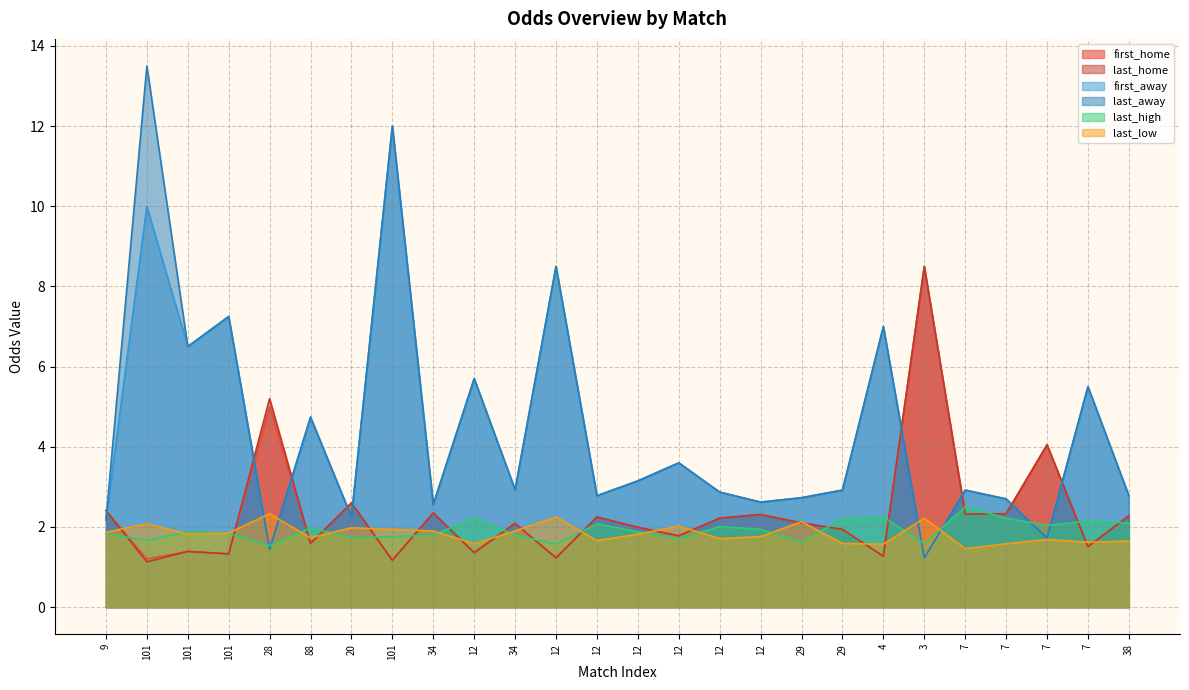

How many lines are shown in the chart?

6